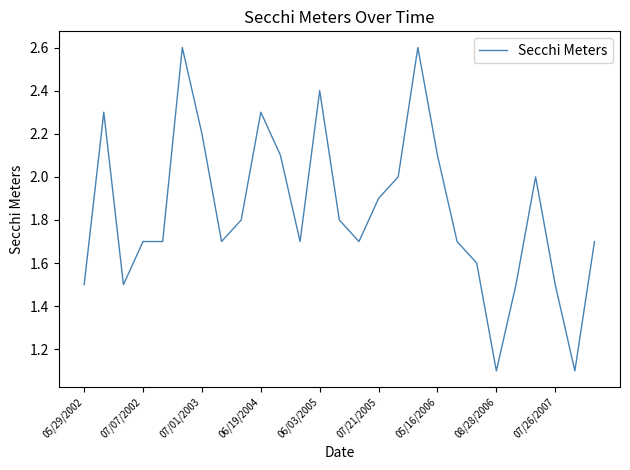

What is the difference between the maximum and minimum values?

1.5